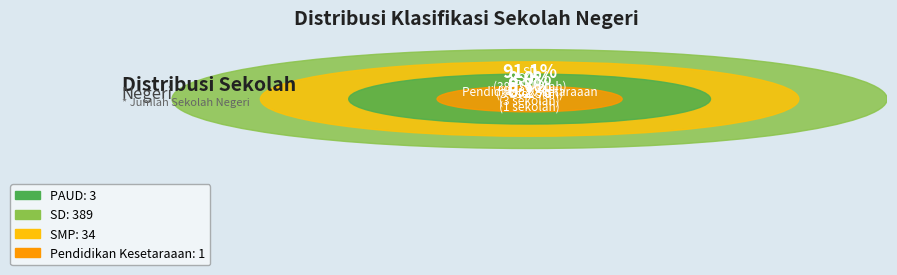

Is there a majority slice in this chart?

Yes